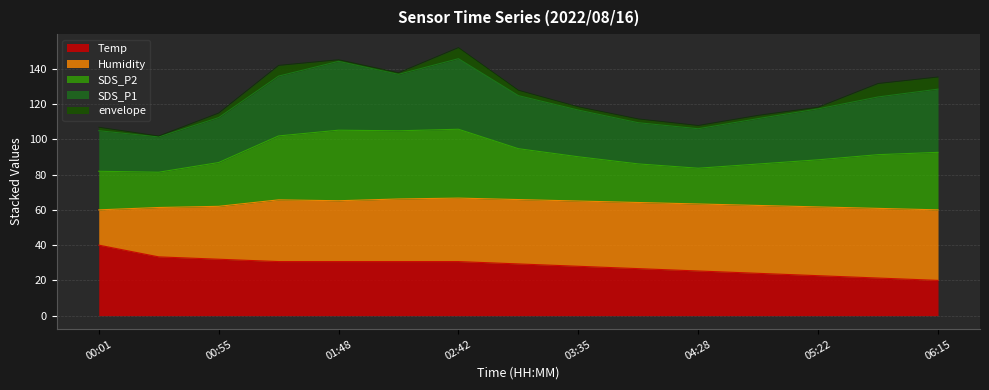

The Temp series shows 28.0 at 03:35. True or false?

True